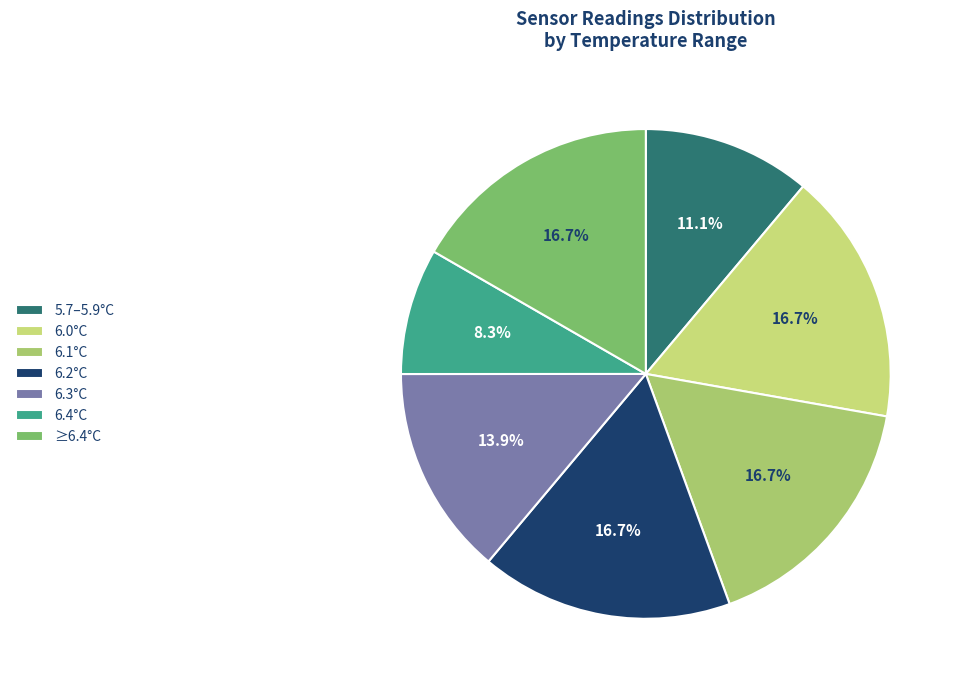

How many segments does this pie chart have?

7